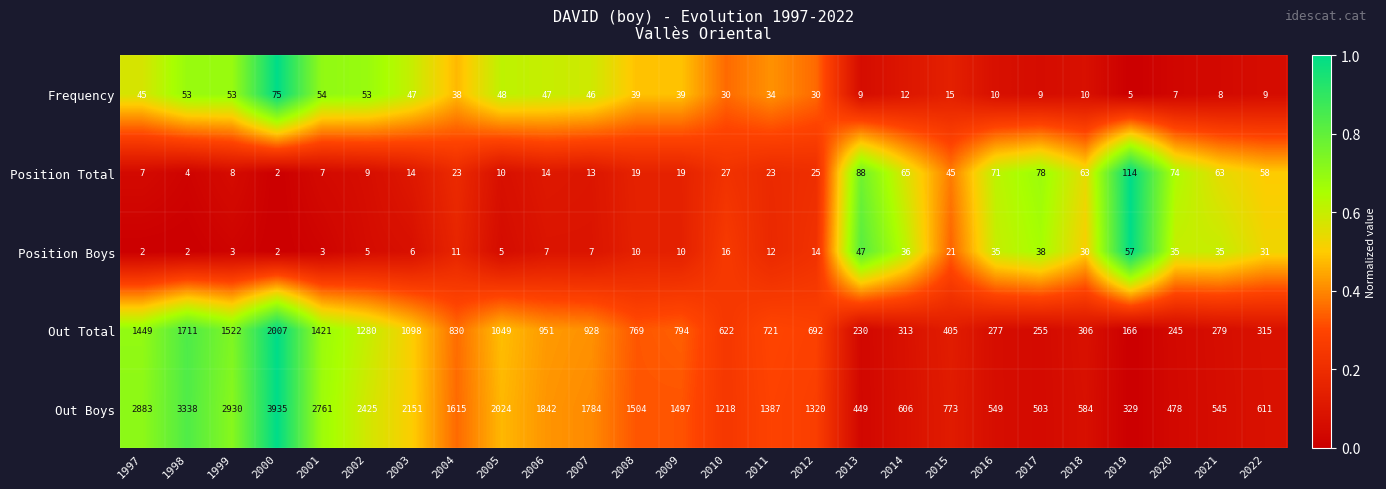

Rank the categories by Out Boys value from lowest to highest.

2019, 2013, 2020, 2017, 2021, 2016, 2018, 2014, 2022, 2015, 2010, 2012, 2011, 2009, 2008, 2004, 2007, 2006, 2005, 2003, 2002, 2001, 1997, 1999, 1998, 2000